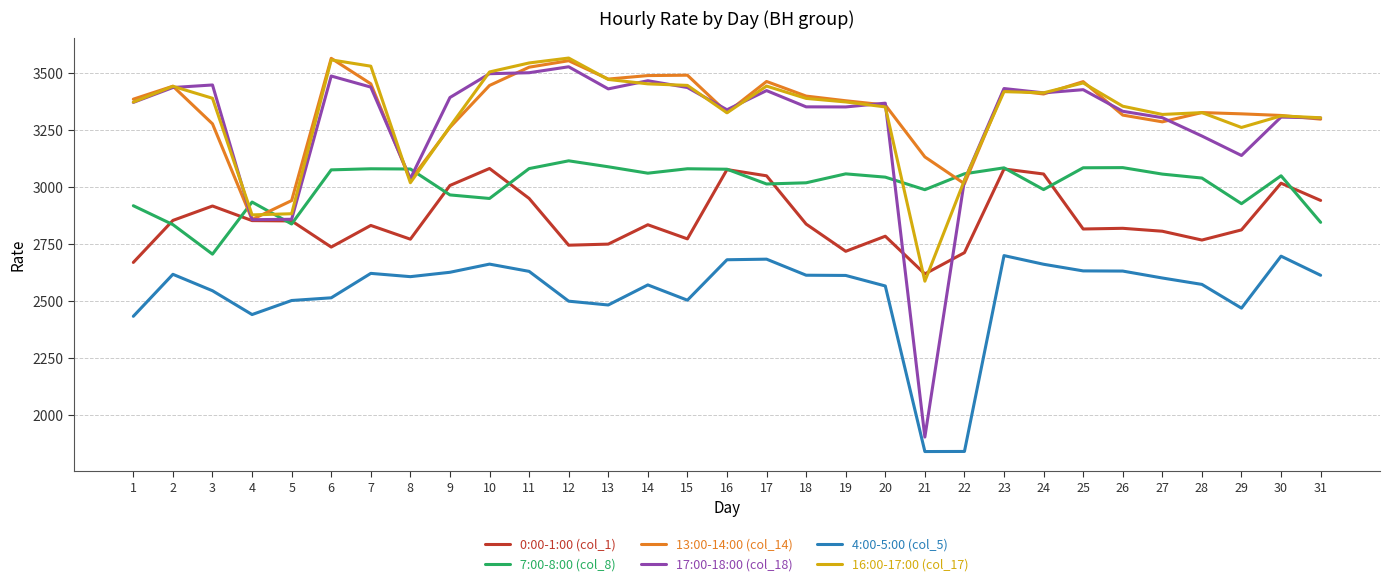

What is the difference between the 0:00-1:00 (col_1) values at 7 and 31?

109.8